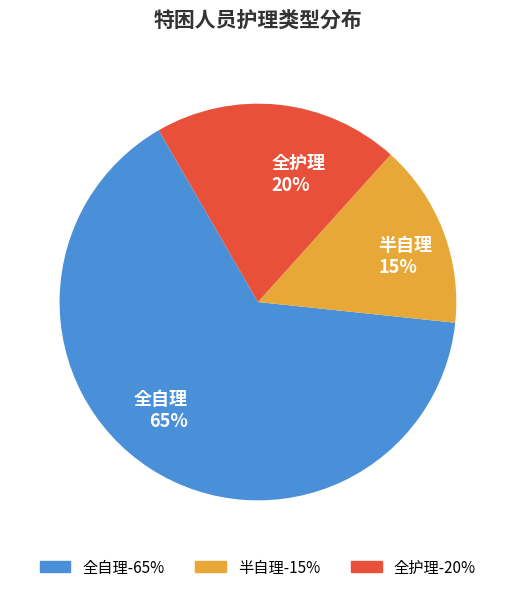

Which slice is the smallest?

半自理